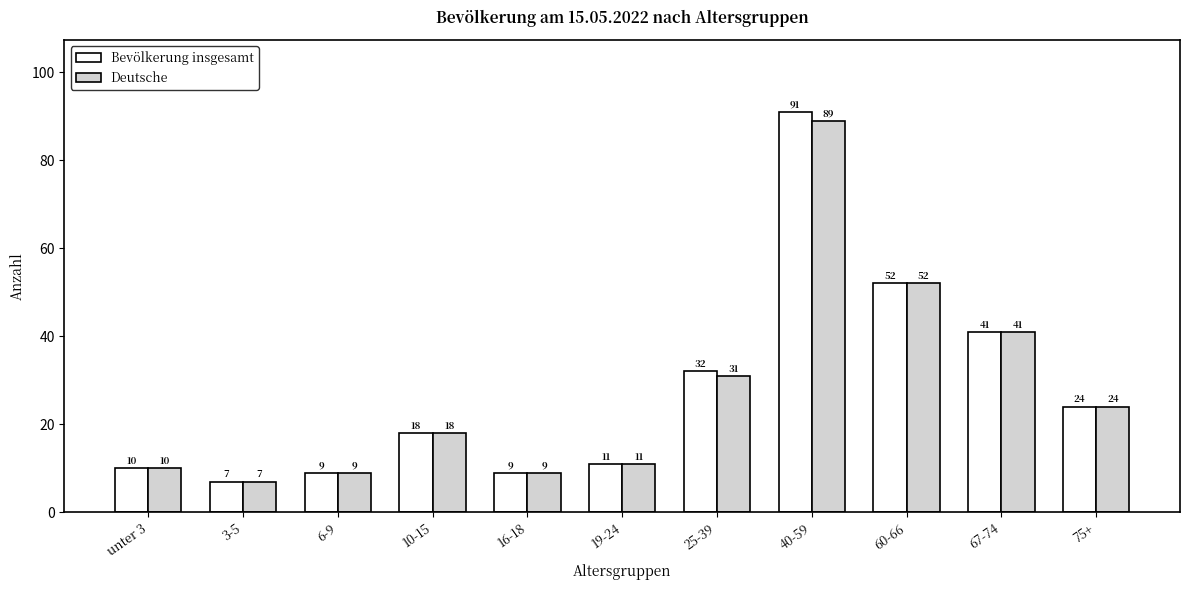

Which series changed the most between 16-18 and 25-39?

Bevölkerung insgesamt